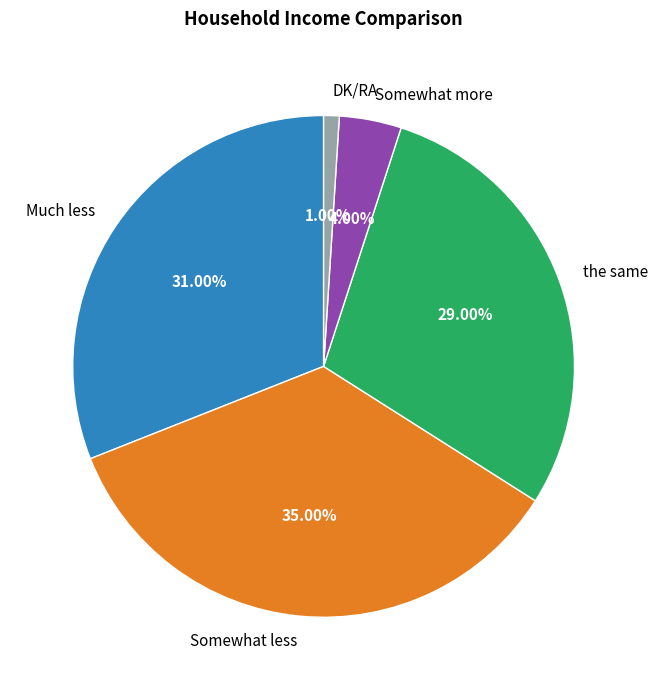

To the nearest percent, what percentage of the pie is Somewhat more?

4%